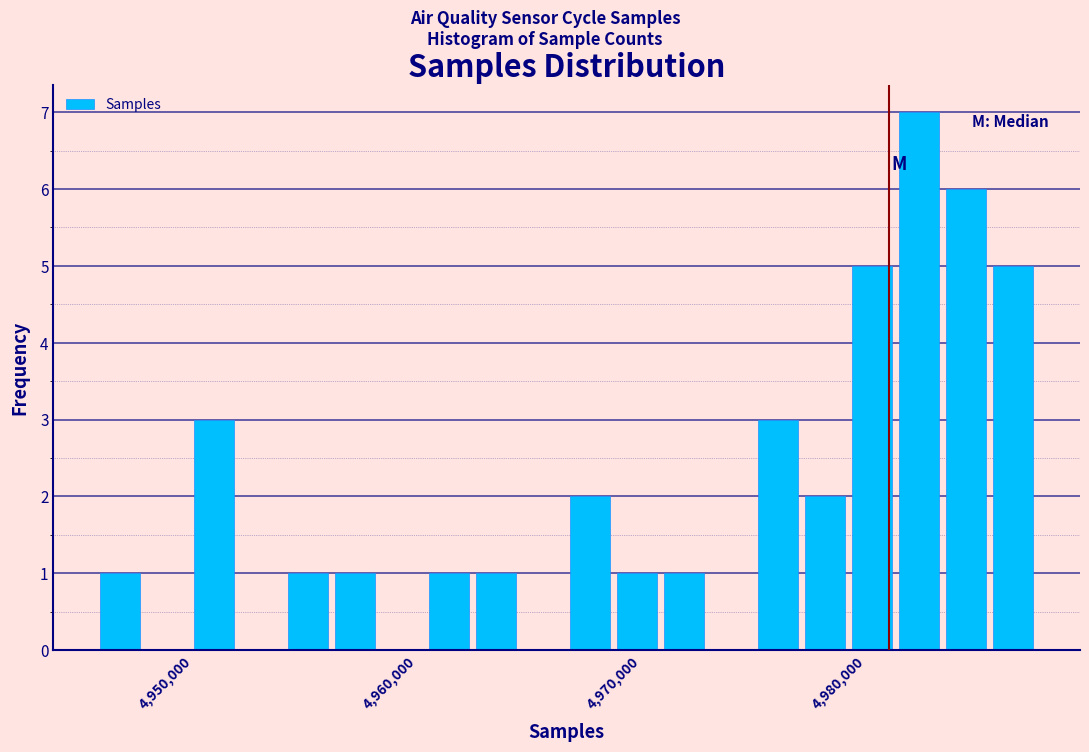

Read against the x-axis, roughly where is the centre of the tallest bar?

4982000